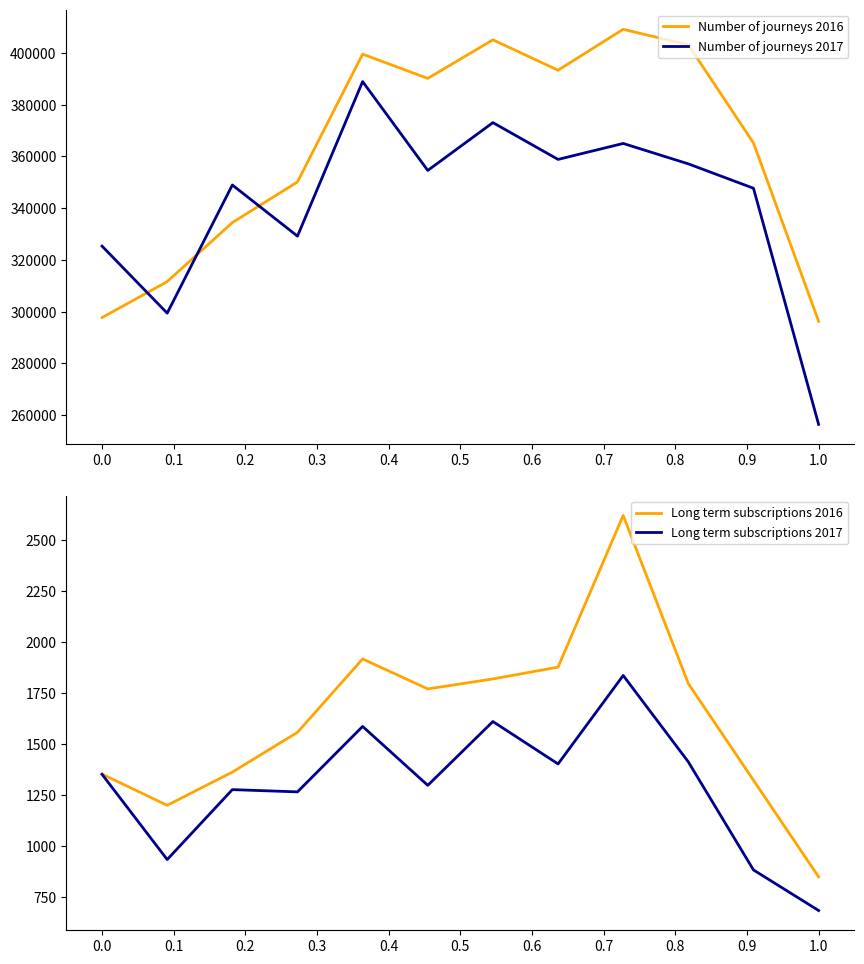

Read the Number of journeys 2017 value at 0.0.

325331